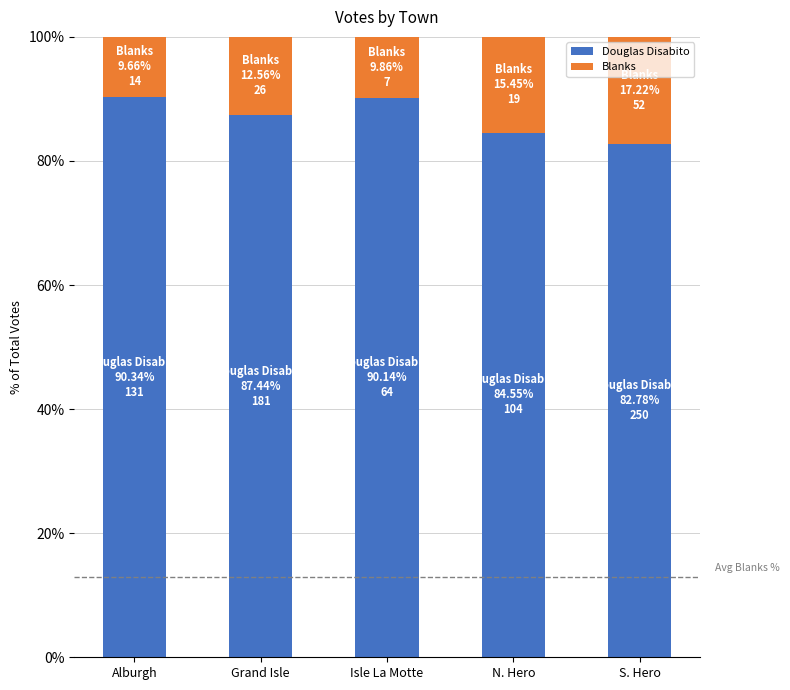

What is the difference between the maximum and minimum values in the Douglas Disabito series?

7.6